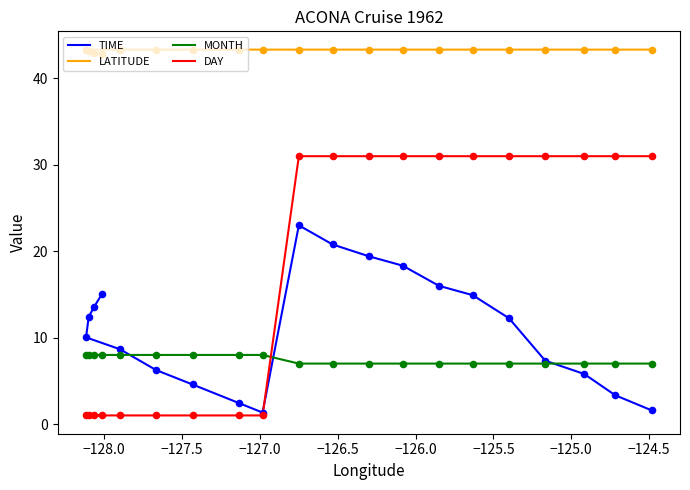

Is the value of MONTH at −124.0 greater than the value of LATITUDE at 12?

No